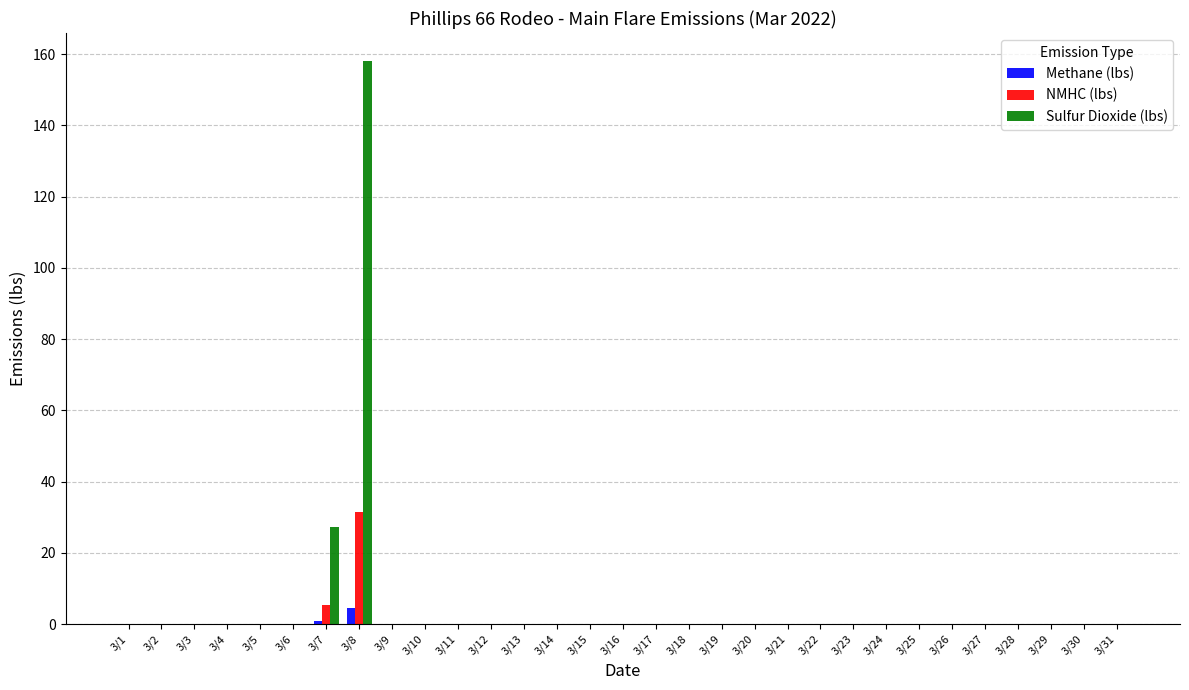

Count the number of categories in the chart.

31